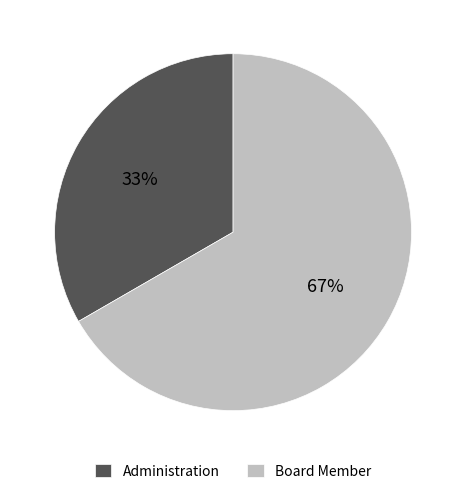

To the nearest percent, what is the average slice percentage?

50%